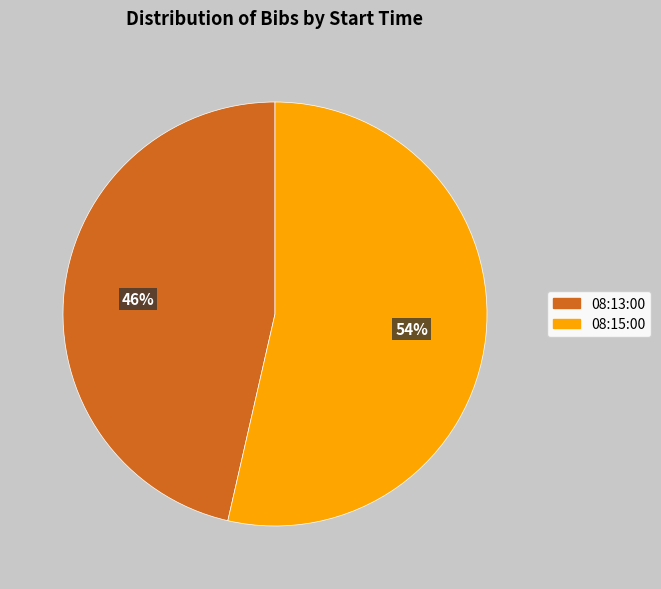

Is it true that 08:15:00 is 46% of the pie?

False